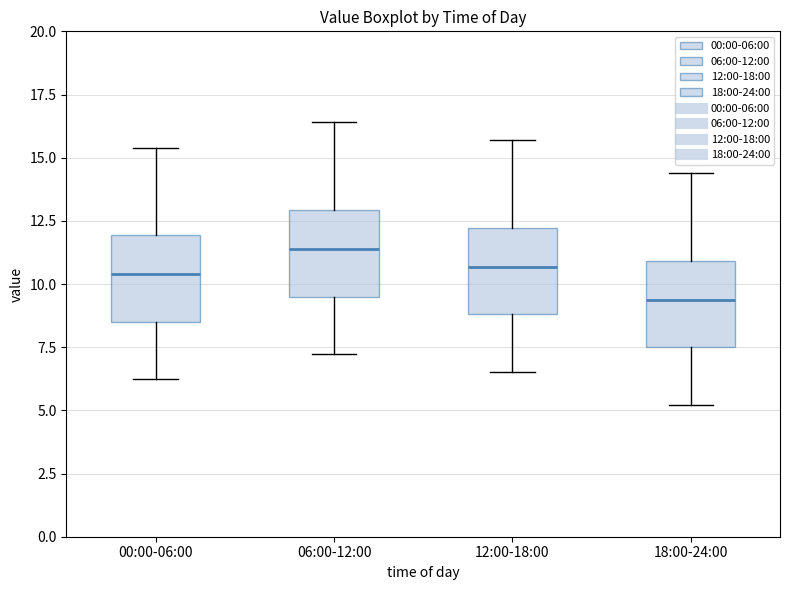

Reading left to right, read every box against the y-axis: the position of its median line, the range the box covers, and the ends of its whiskers. The values are not printed on the chart, so give them approximately, as read against the axis.

00:00-06:00: median 10.5, box 8.5 to 12.0, whiskers 6.0 to 15.5
06:00-12:00: median 11.5, box 9.5 to 13.0, whiskers 7.0 to 16.5
12:00-18:00: median 10.5, box 9.0 to 12.0, whiskers 6.5 to 15.5
18:00-24:00: median 9.5, box 7.5 to 11.0, whiskers 5.0 to 14.5